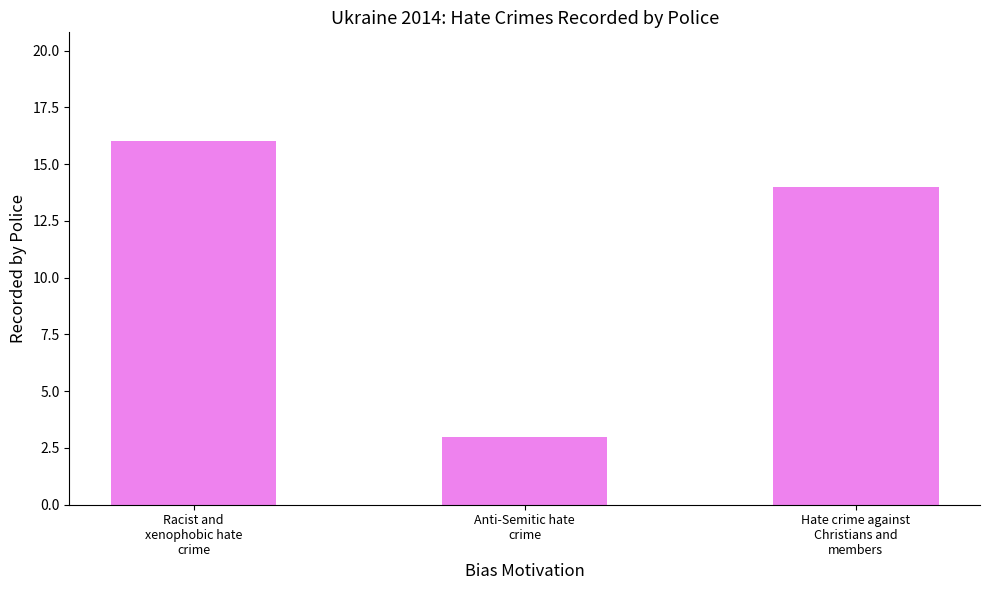

What is the ratio of the value at Hate crime against
Christians and
members to the value at Anti-Semitic hate
crime?

4.7